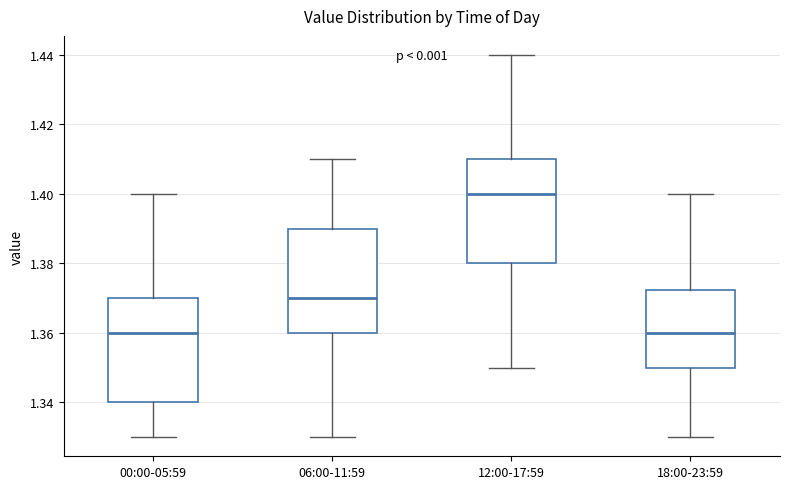

Where is the upper edge of the box for 18:00-23:59 on the y-axis? The values are not printed on the chart, so give them approximately, as read against the axis.

1.372